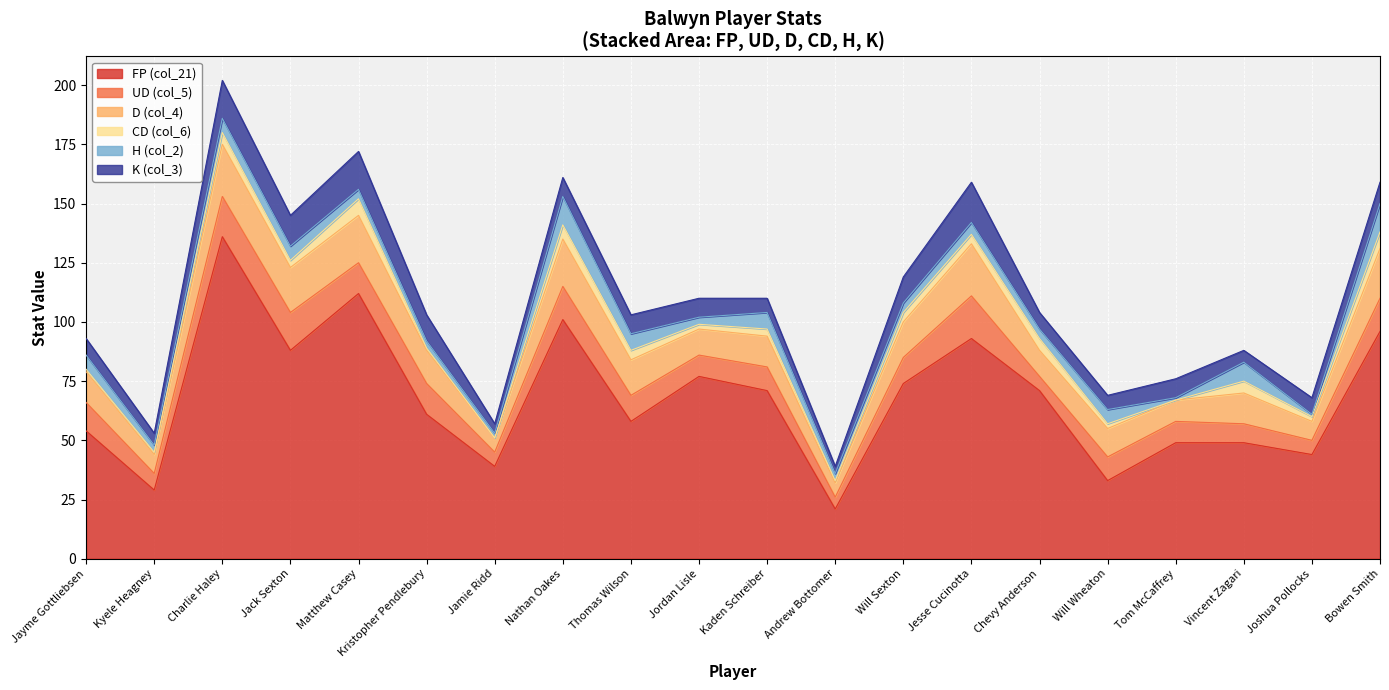

Which category has the highest value in the FP (col_21) series?

Charlie Haley